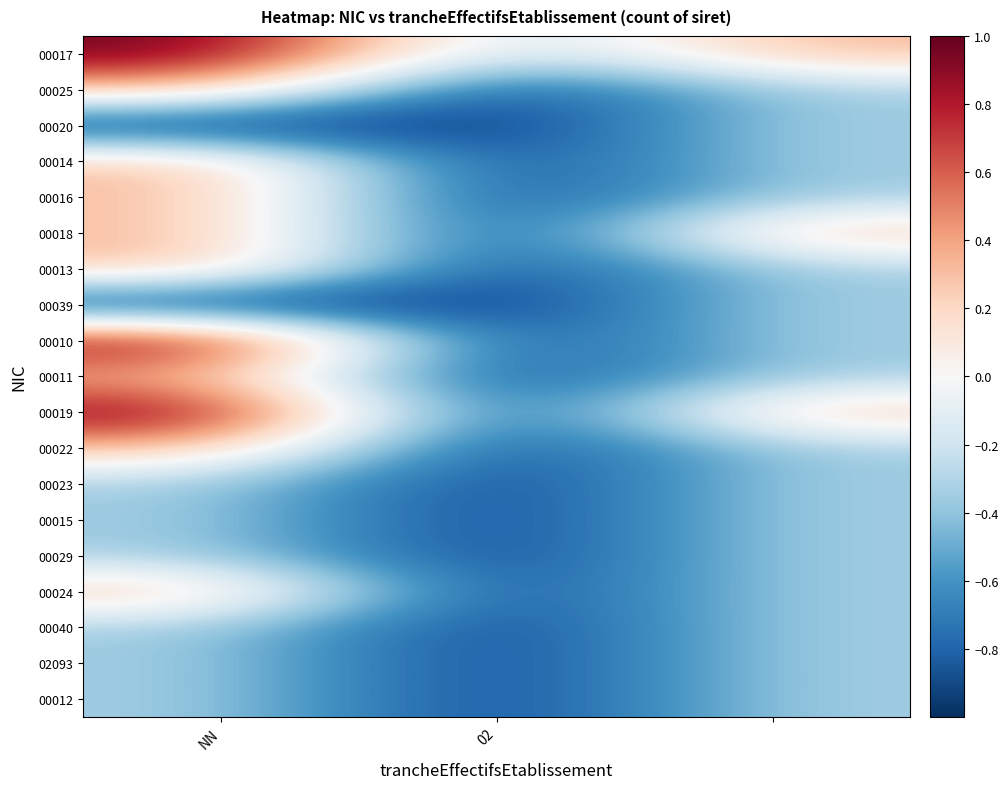

Reading left to right, extract all data points from this chart.

00017: 1.0	-0.3	0.3
00025: 0.3	-1.0	-0.3
00020: -1.0	-1.0	-0.3
00014: 0.3	-1.0	-0.3
00016: 0.3	-1.0	-0.3
00018: 0.3	-1.0	0.3
00013: 0.3	-1.0	-0.3
00039: -1.0	-1.0	-0.3
00010: 1.0	-1.0	-0.3
00011: 0.3	-1.0	-0.3
00019: 1.0	-1.0	0.3
00022: 0.3	-1.0	-0.3
00023: -0.3	-1.0	-0.3
00015: -0.3	-1.0	-0.3
00029: -0.3	-1.0	-0.3
00024: 0.3	-1.0	-0.3
00040: -0.3	-1.0	-0.3
02093: -0.3	-1.0	-0.3
00012: -0.3	-1.0	-0.3